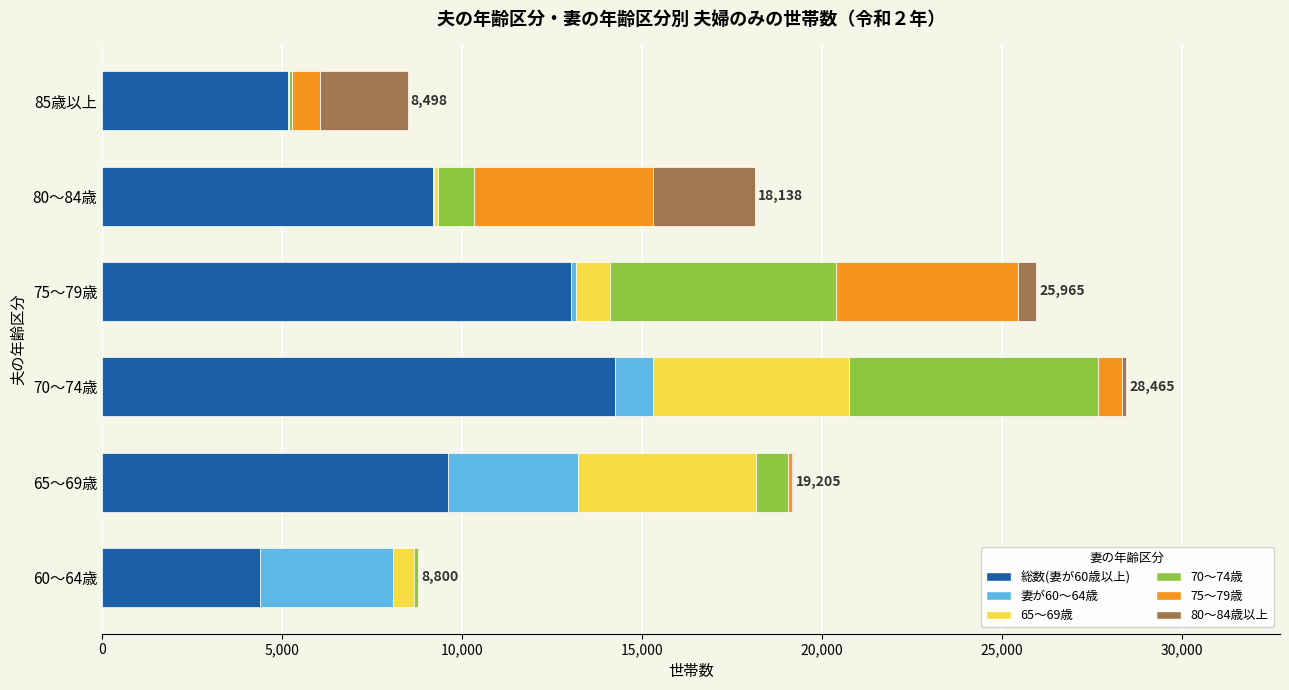

How many series are shown in this chart?

6